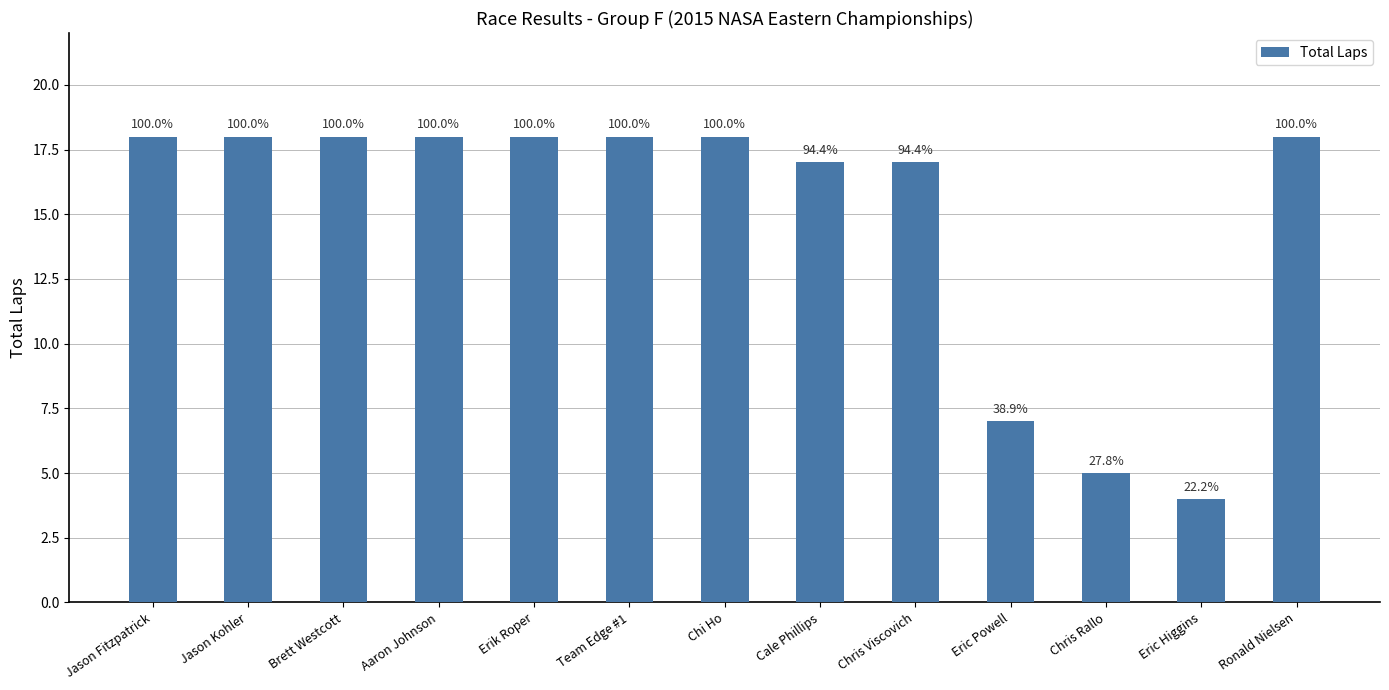

Does the chart contain stacked bars?

No